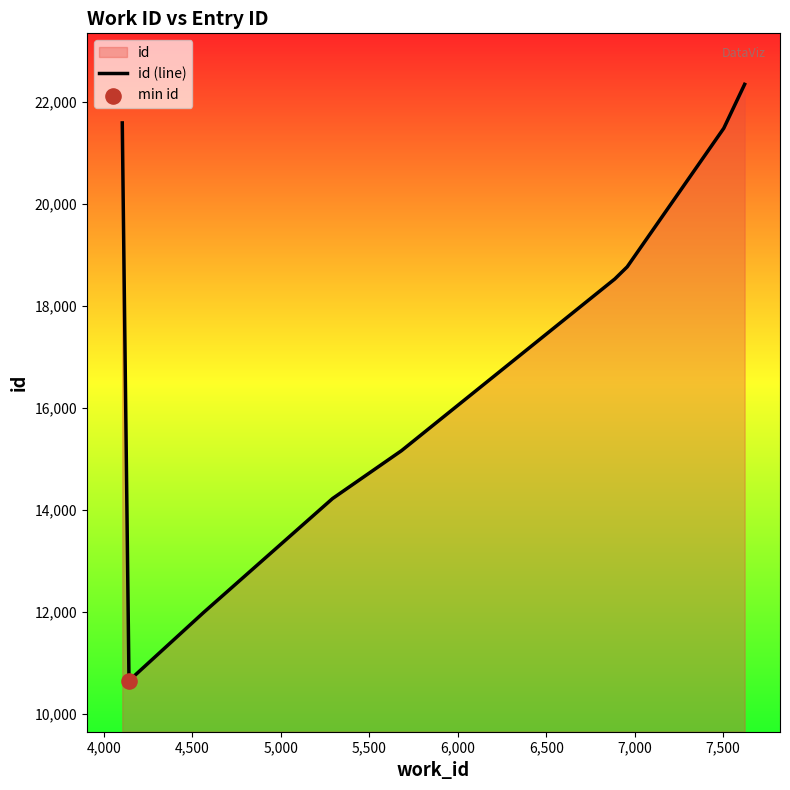

What is the difference between the maximum and minimum values?

11696